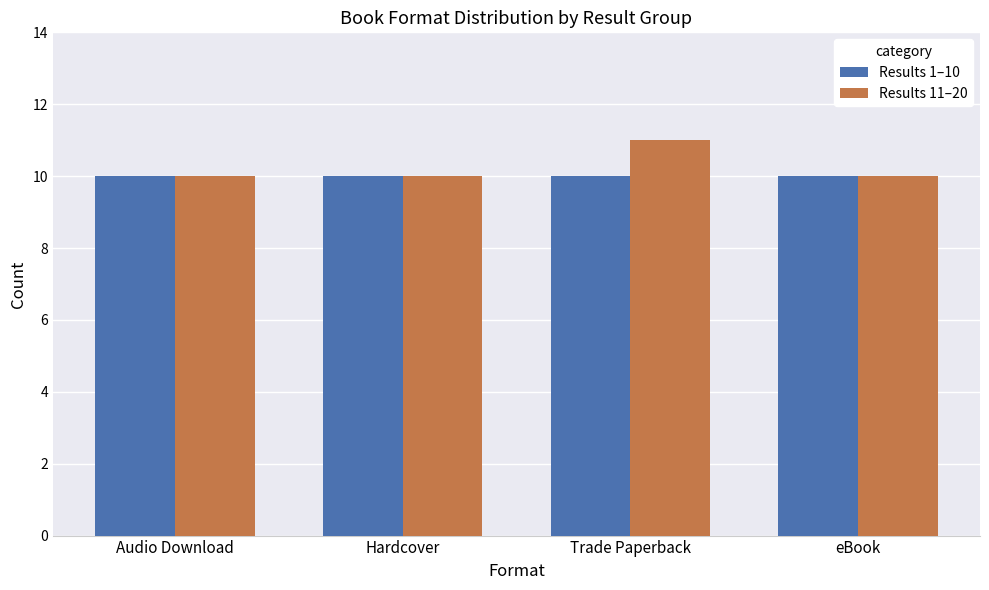

What is the total value across all series at eBook?

20